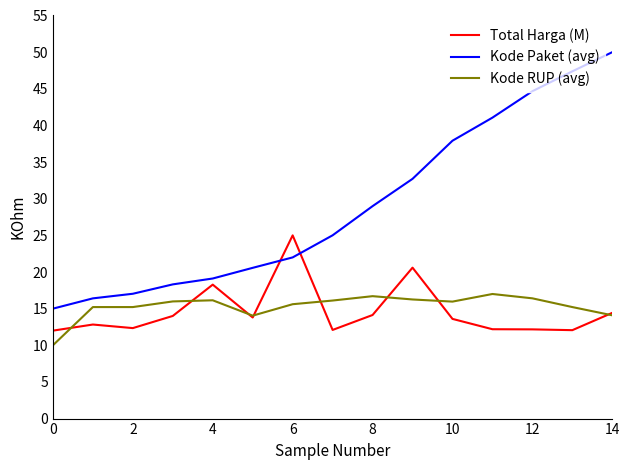

What is the average value of the Kode RUP (avg) series?

15.3